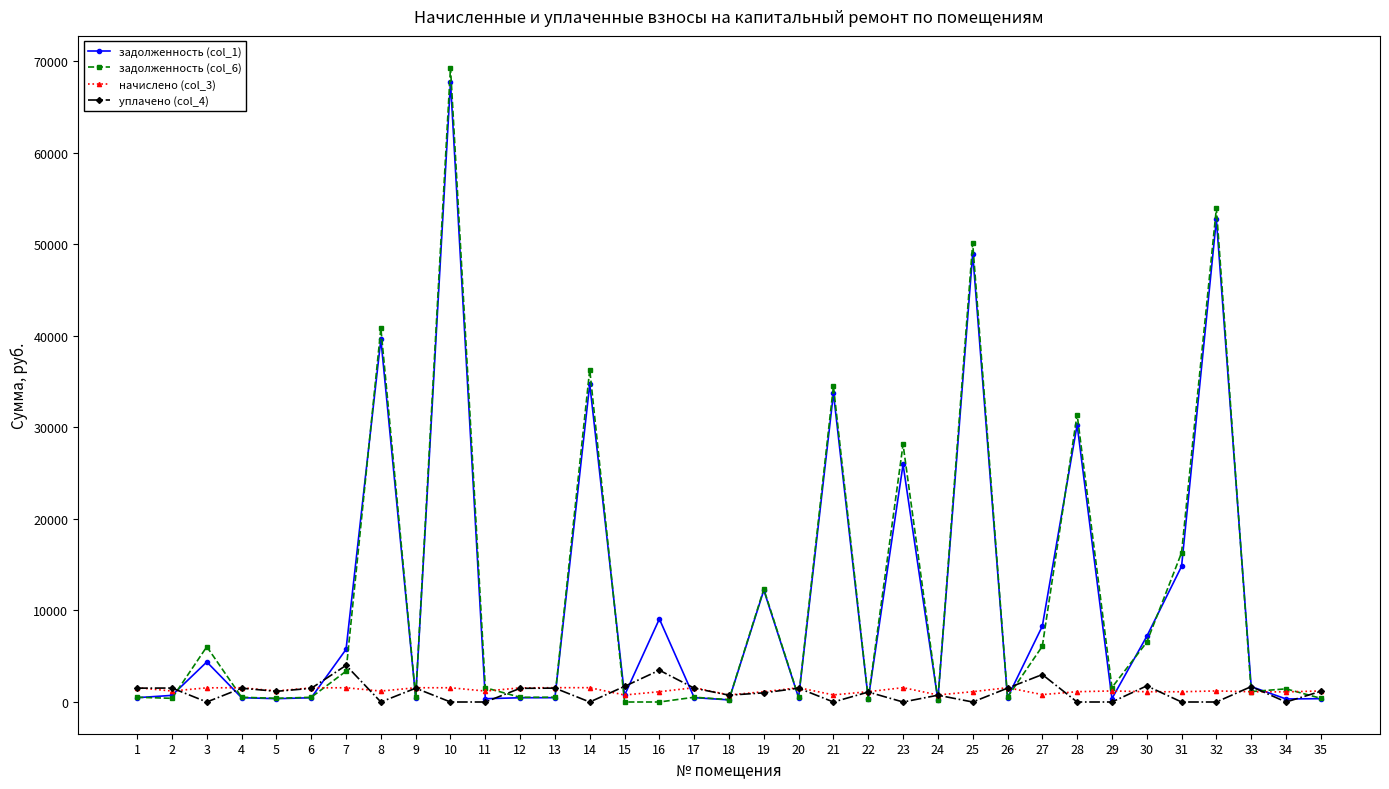

What is the value of the начислено (col_3) point at the 3rd from the left?

1549.0